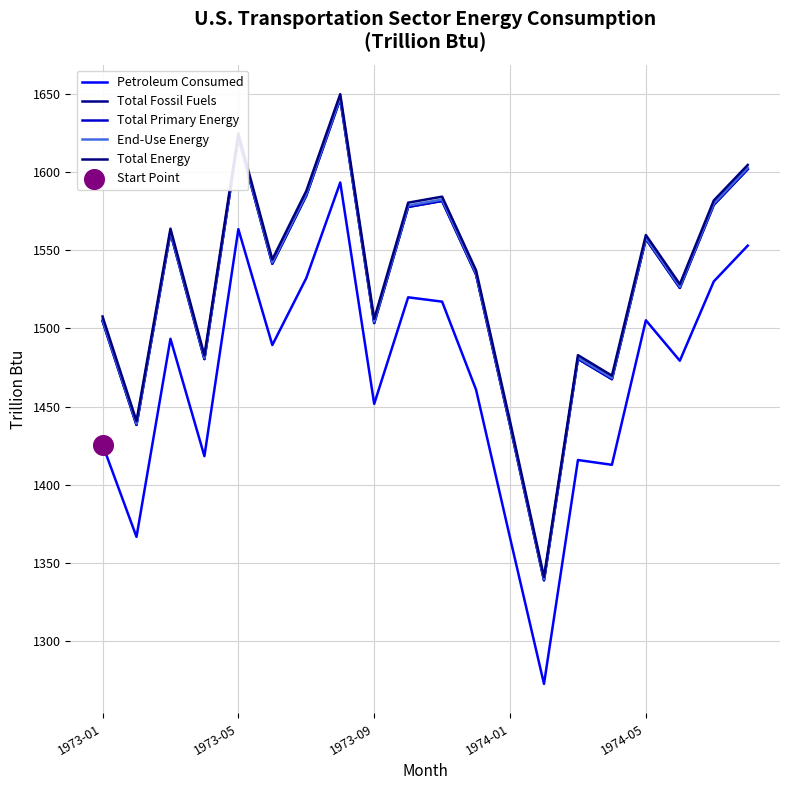

Which series has the largest total across all categories?

Total Energy